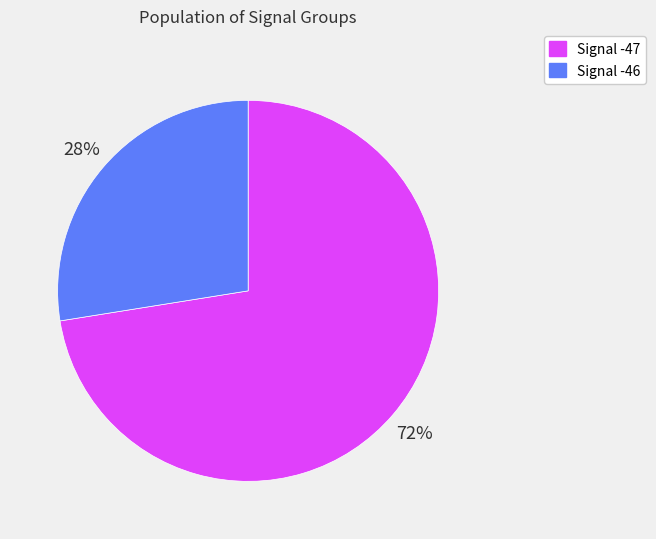

Is there a majority slice in this chart?

Yes